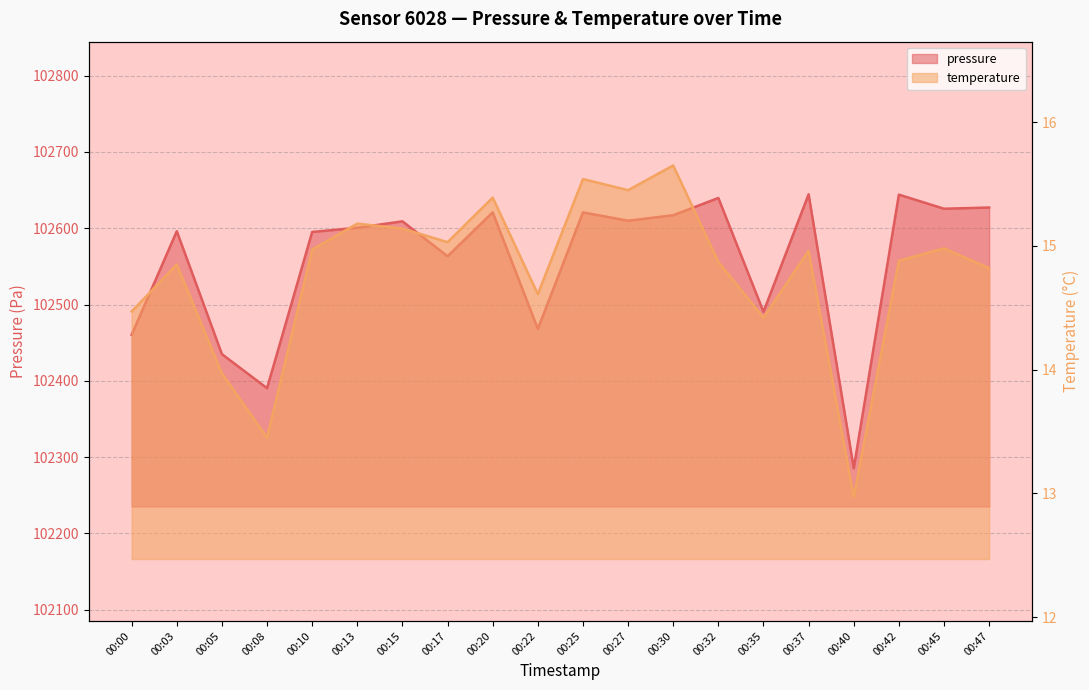

At which label does pressure first exceed 102609?

00:15